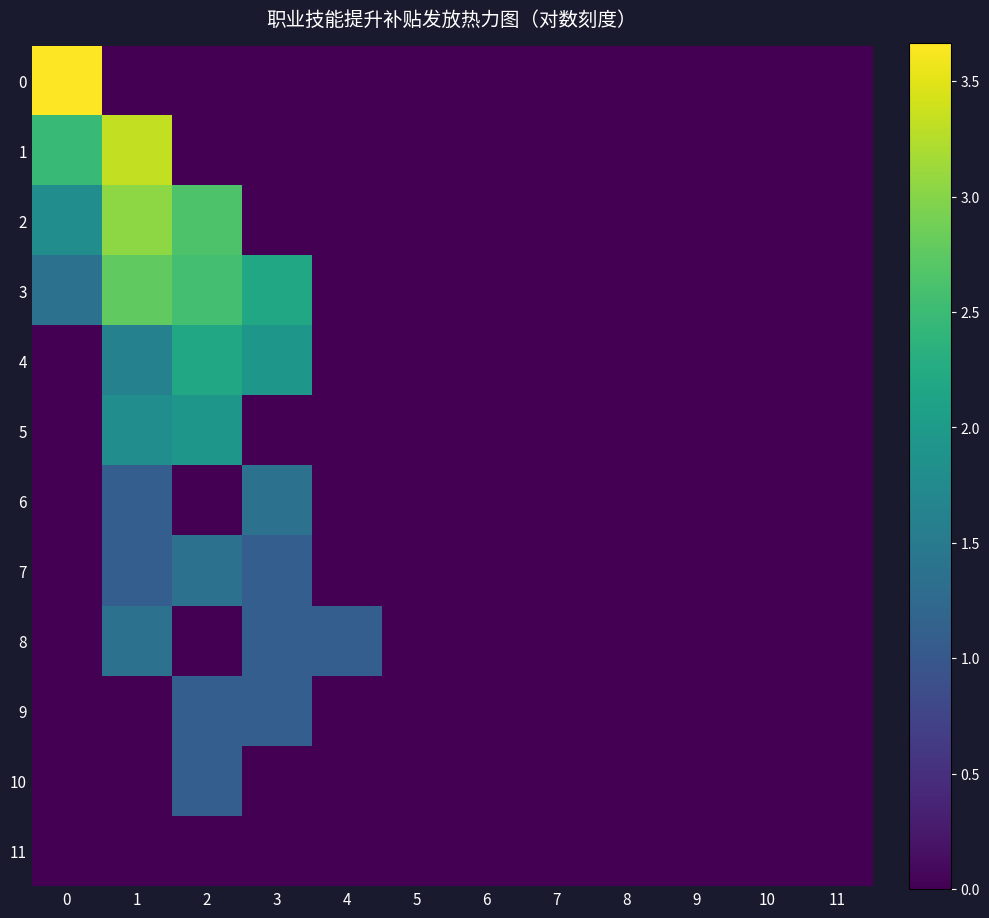

Count the number of categories in the chart.

12